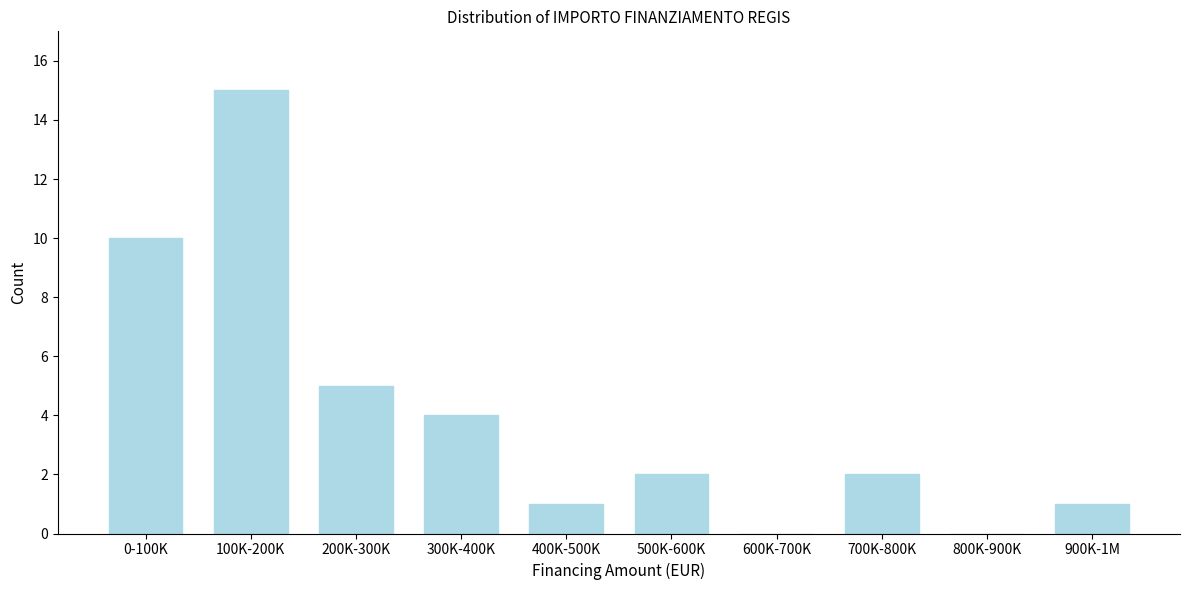

Reading right to left, transcribe all the data shown in this chart.

900K-1M=1	800K-900K=0	700K-800K=2	600K-700K=0	500K-600K=2	400K-500K=1	300K-400K=4	200K-300K=5	100K-200K=15	0-100K=10